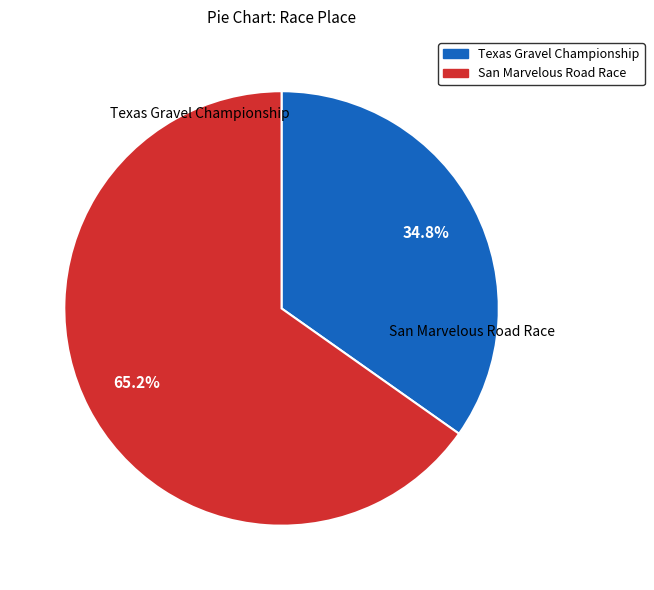

Do San Marvelous Road Race and Texas Gravel Championship together represent more than half of the pie?

Yes